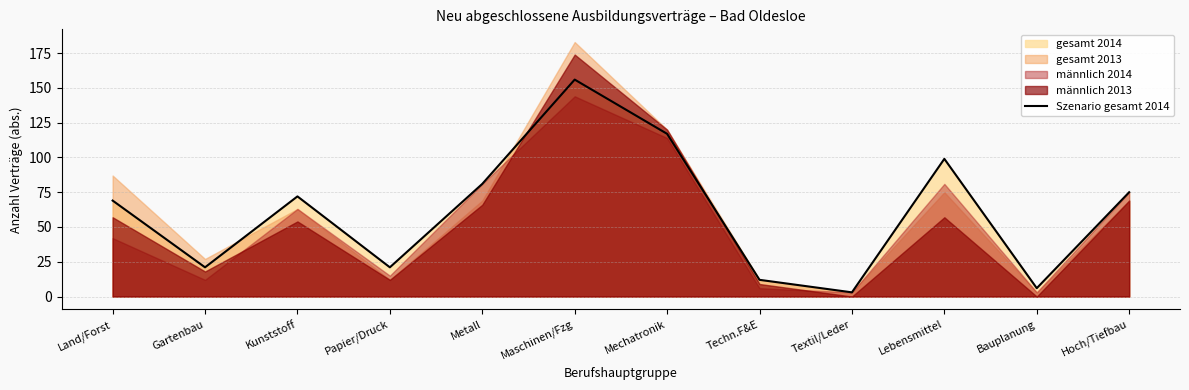

Which category has the highest value across all series?

Maschinen/Fzg